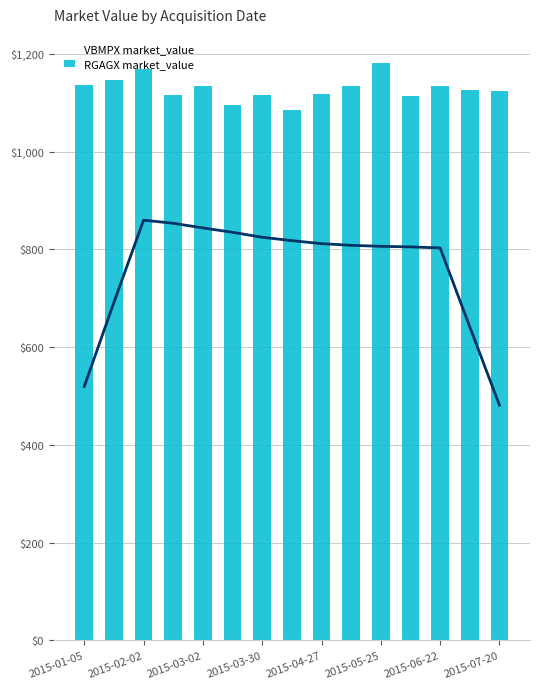

What is the average value of the RGAGX market_value series?

1129.0